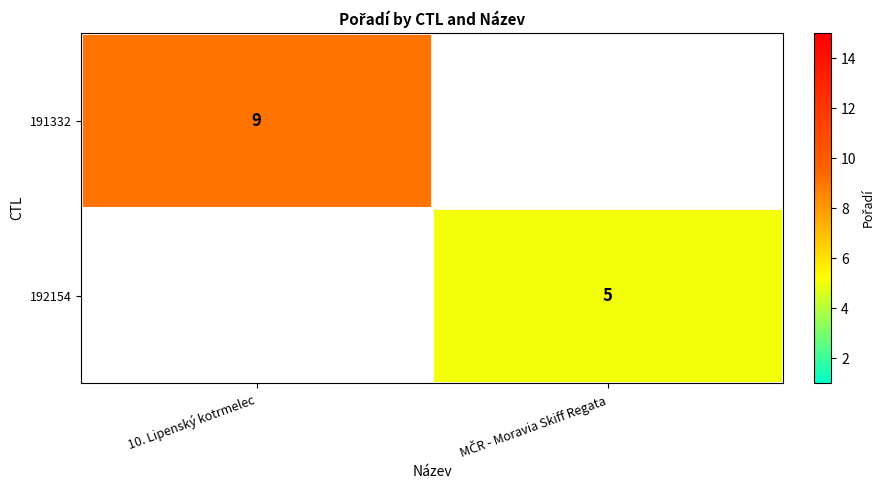

The value of 191332 at 10. Lipenský kotrmelec is 14. True or false?

False